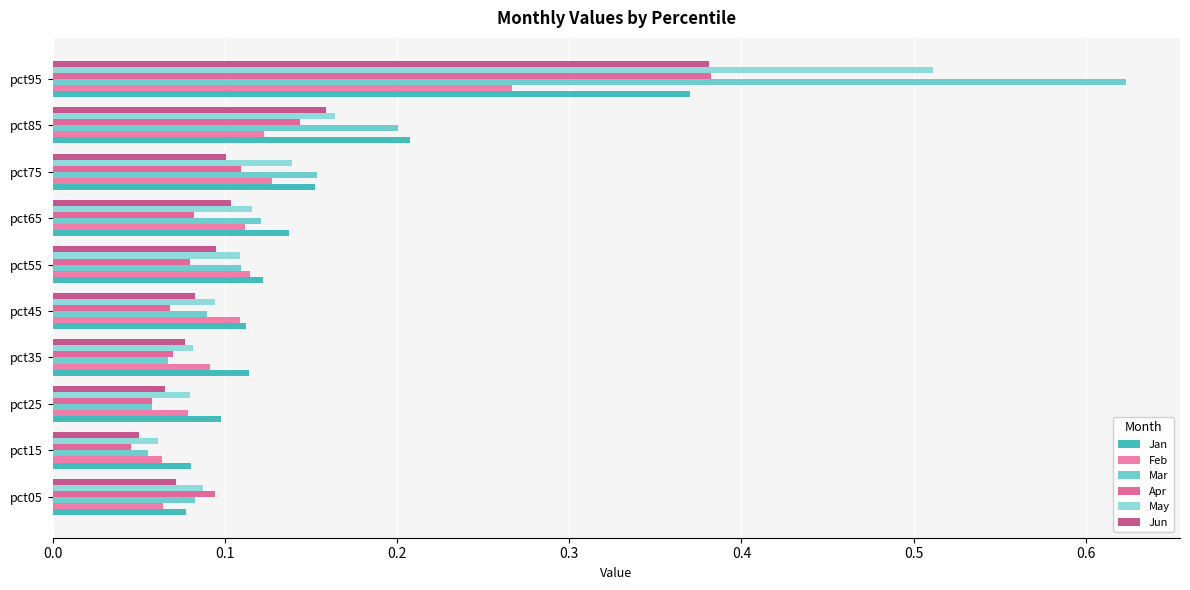

What is the value of the Mar bar at the 6th from the left?

0.1